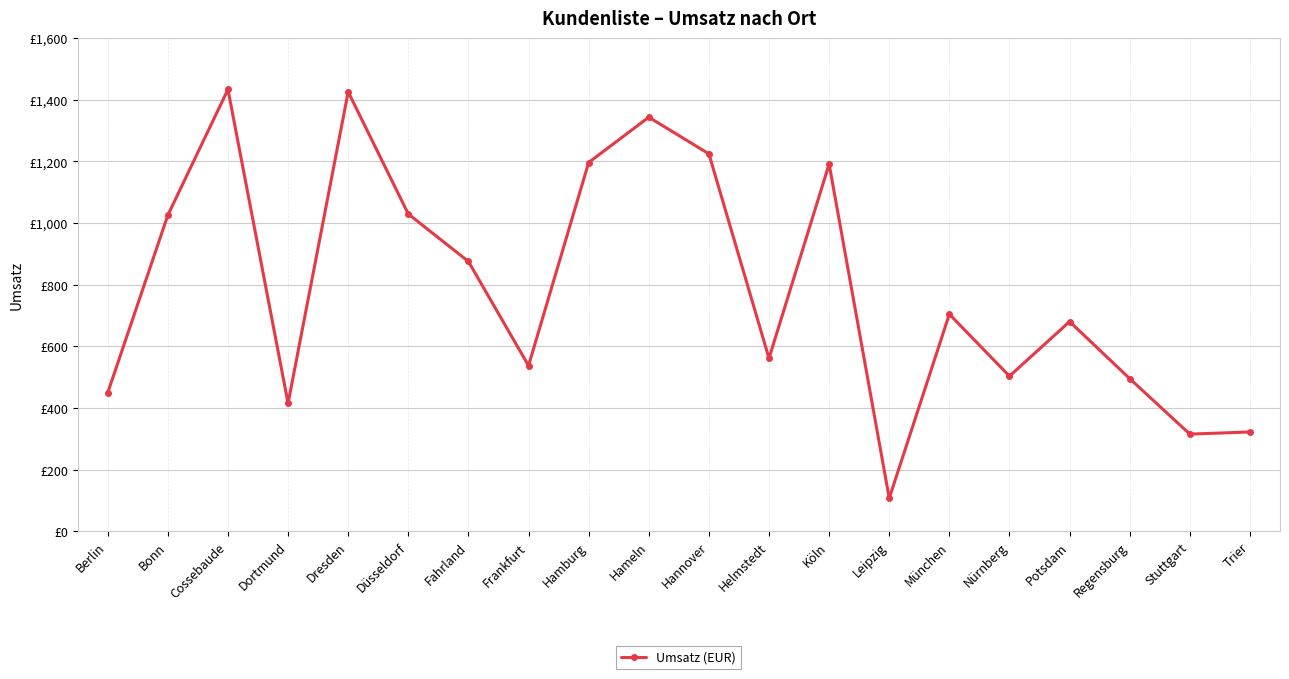

At which category does the chart reach its minimum across all series?

Leipzig